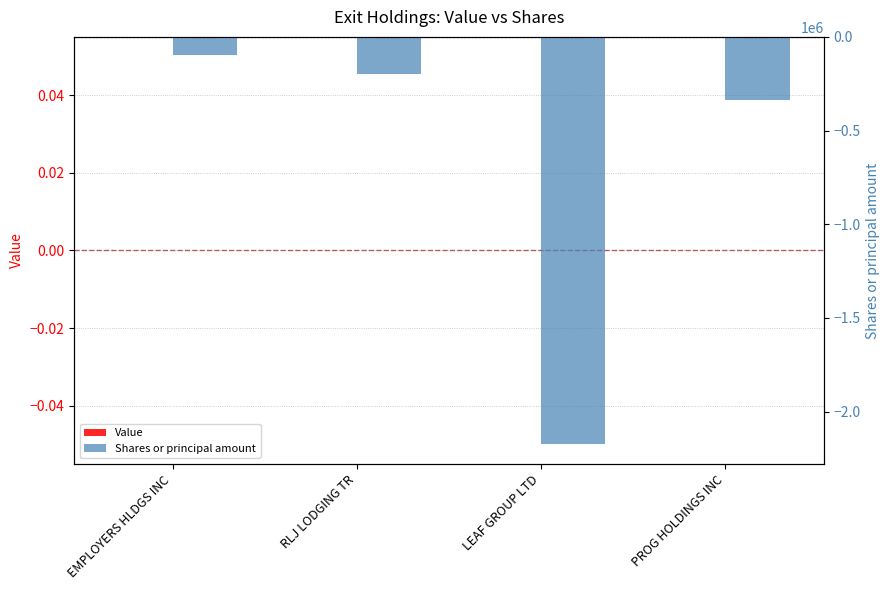

What is the label of the 1st bar from the left?

EMPLOYERS HLDGS INC